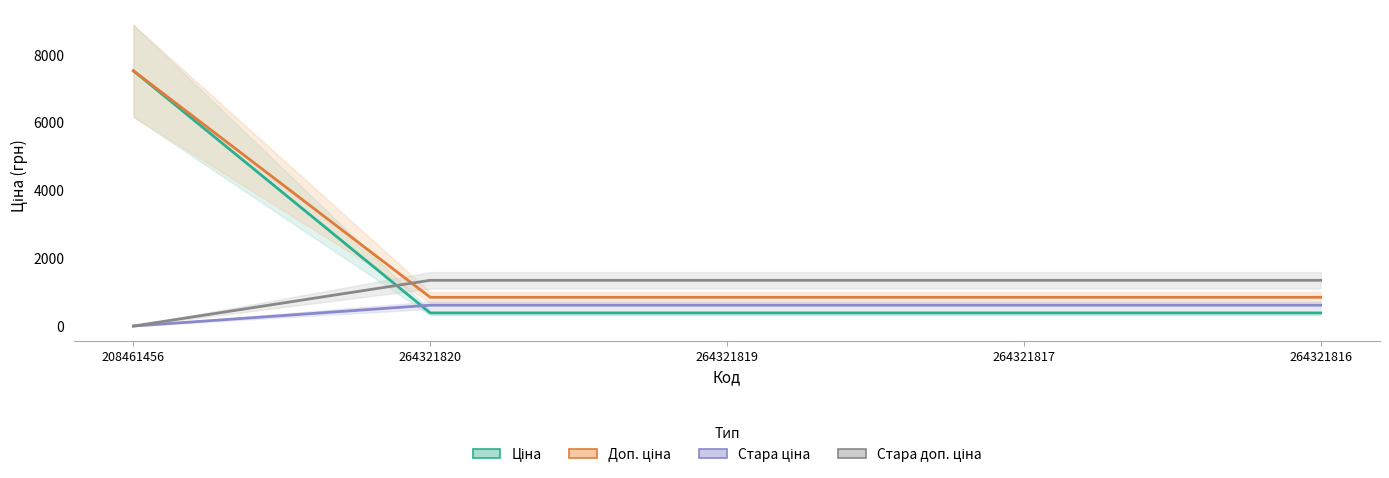

The Ціна series shows 171.5 at 264321819. True or false?

False